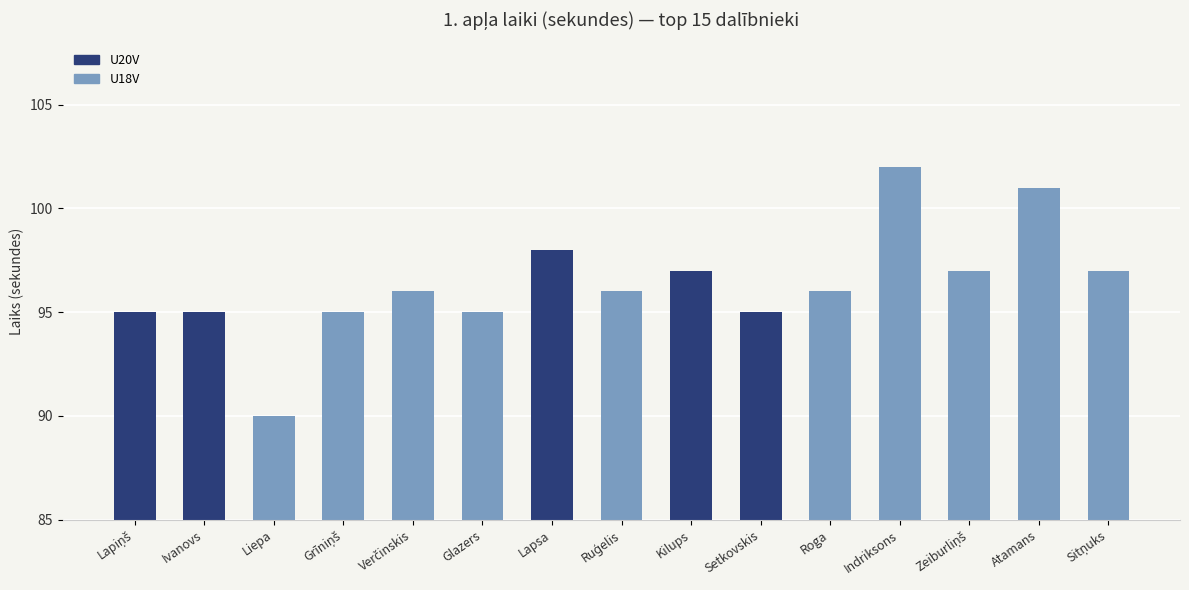

What position from the left is Atamans?

14